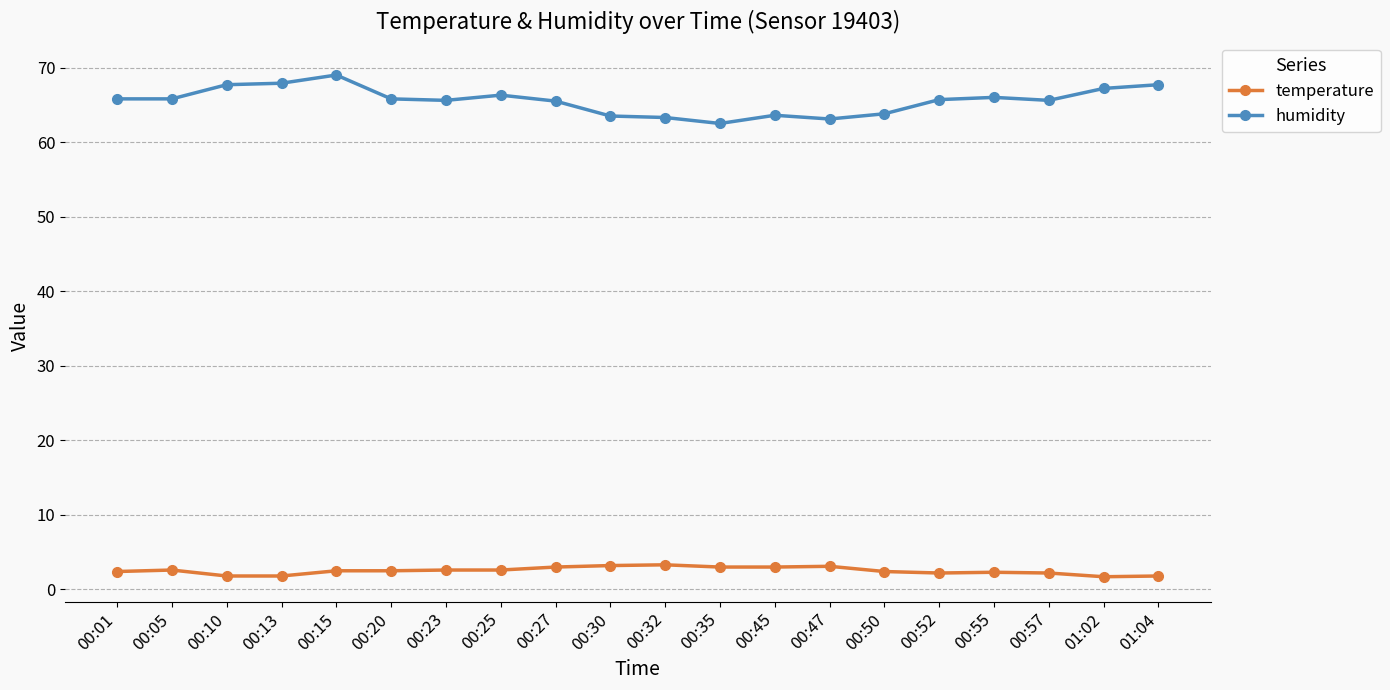

At which label does humidity first exceed 65?

00:01